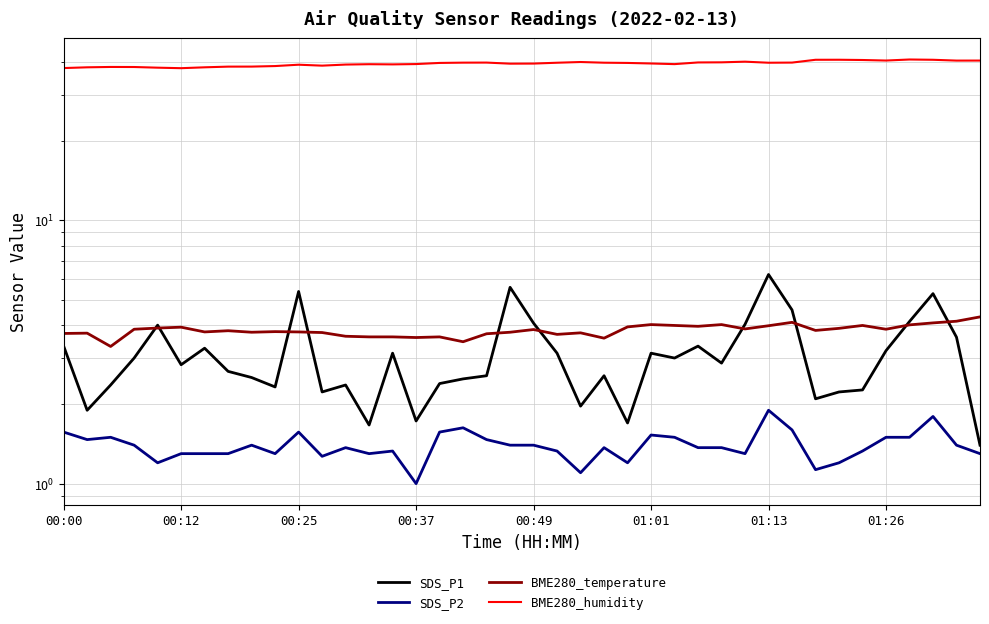

What is the difference between the second highest and minimum values in the SDS_P2 series?

0.8